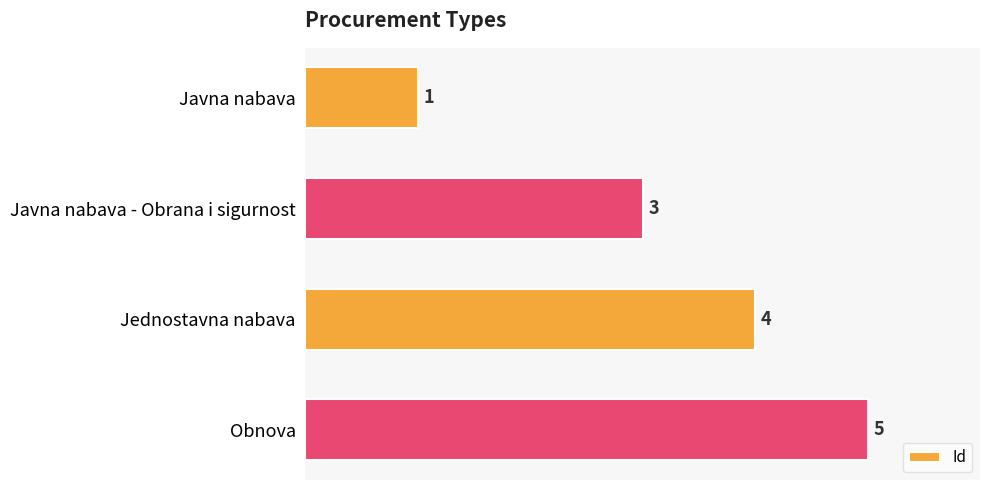

What position from the top is Javna nabava?

1